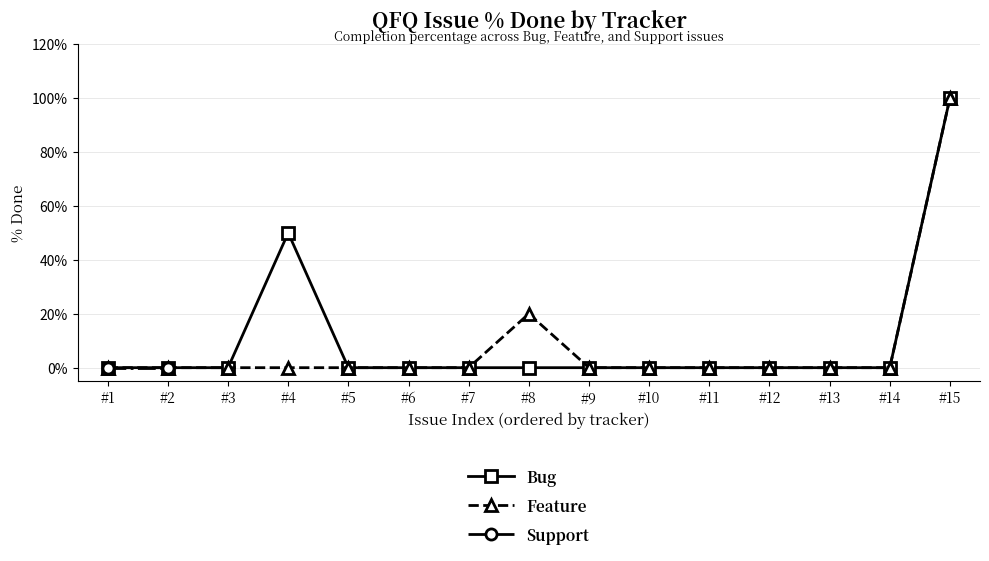

Which category has the highest value in the Feature series?

#15